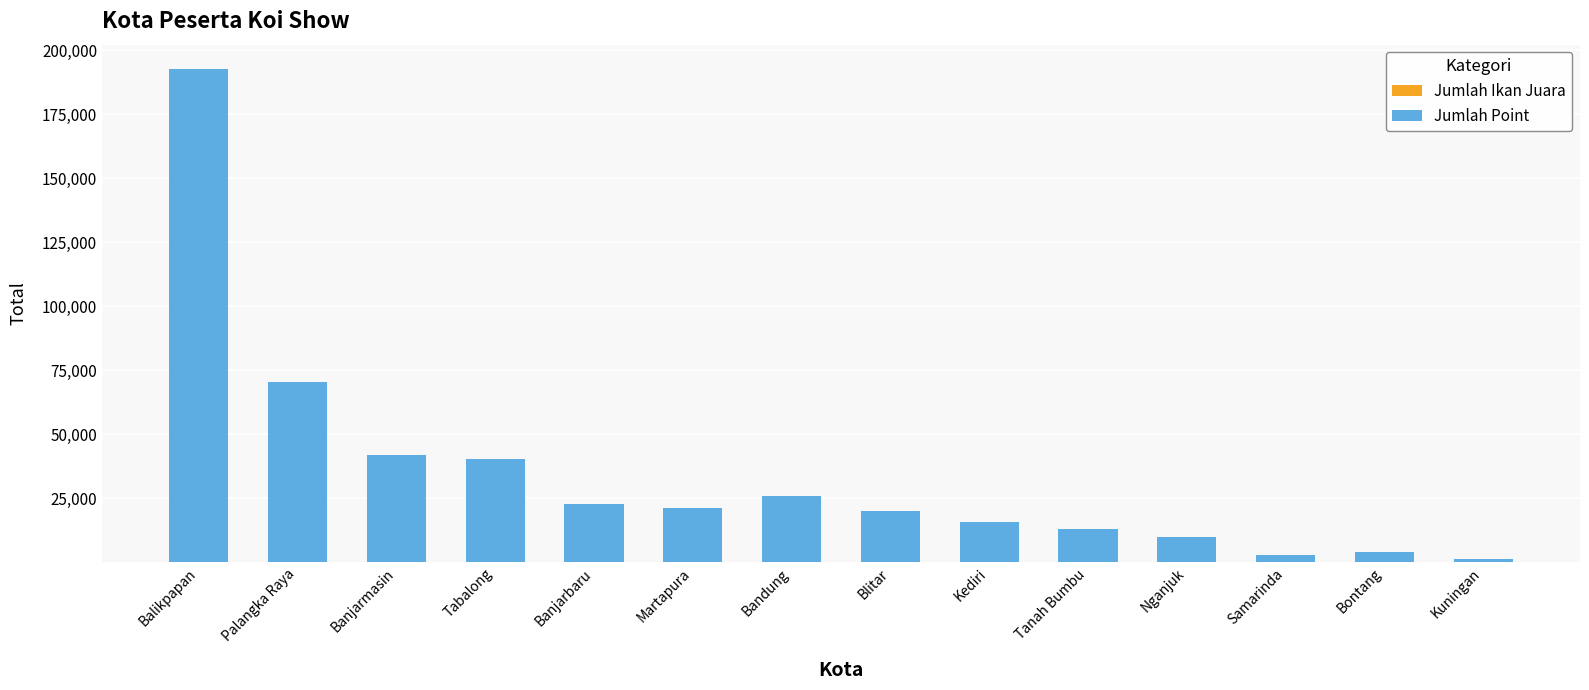

At which category is the sum across all series the highest?

Balikpapan